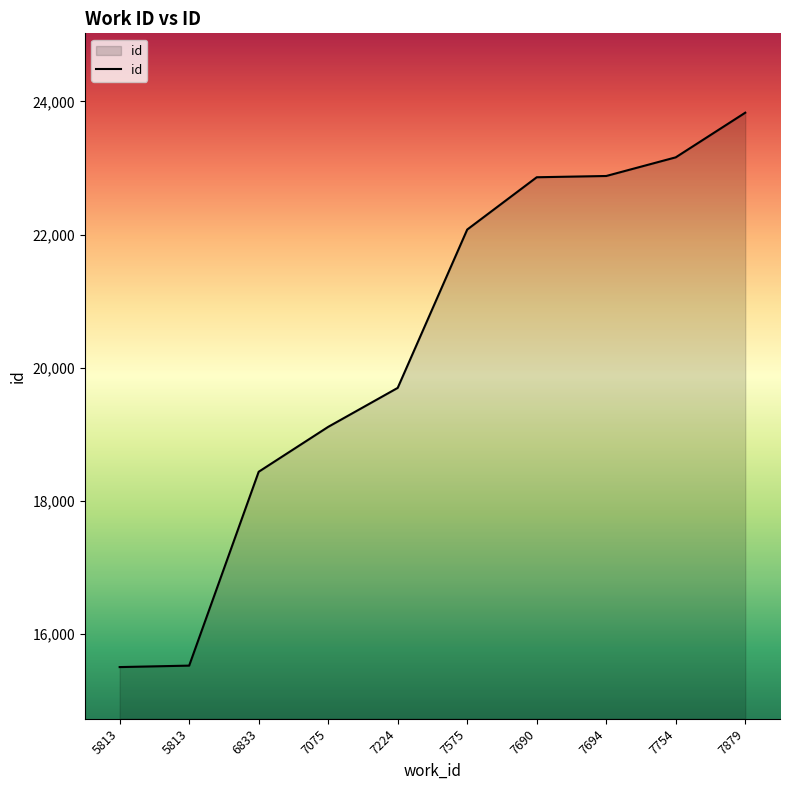

How many lines are shown in the chart?

1